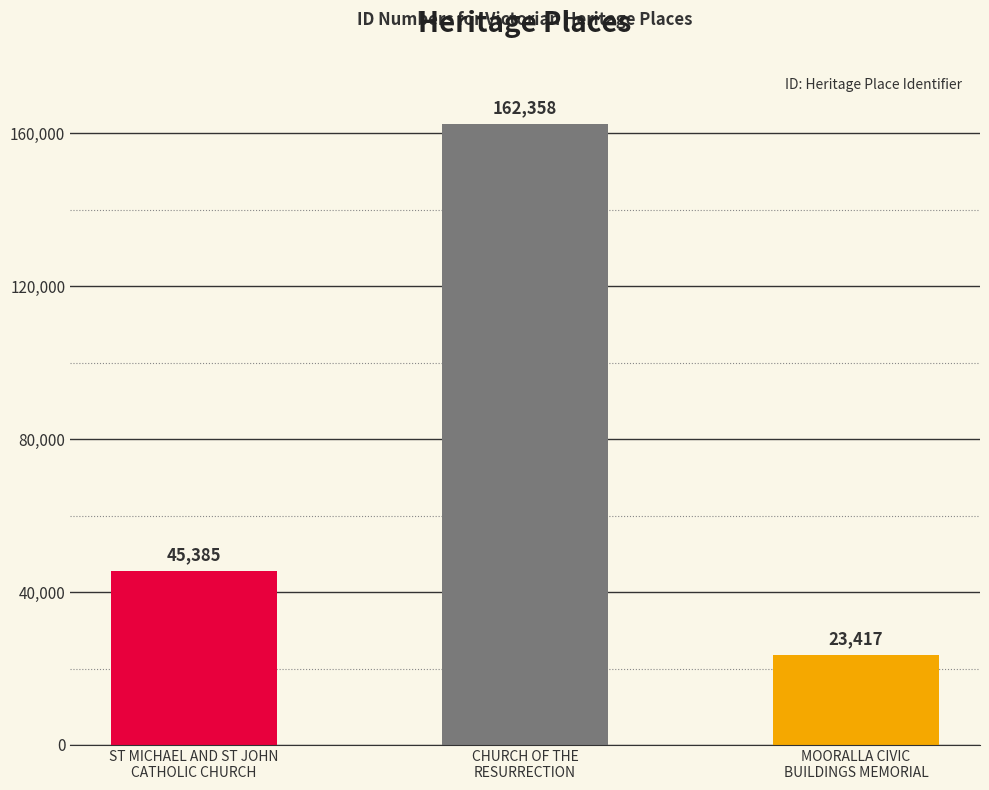

Count the values in the range 23417 to 162358.

3